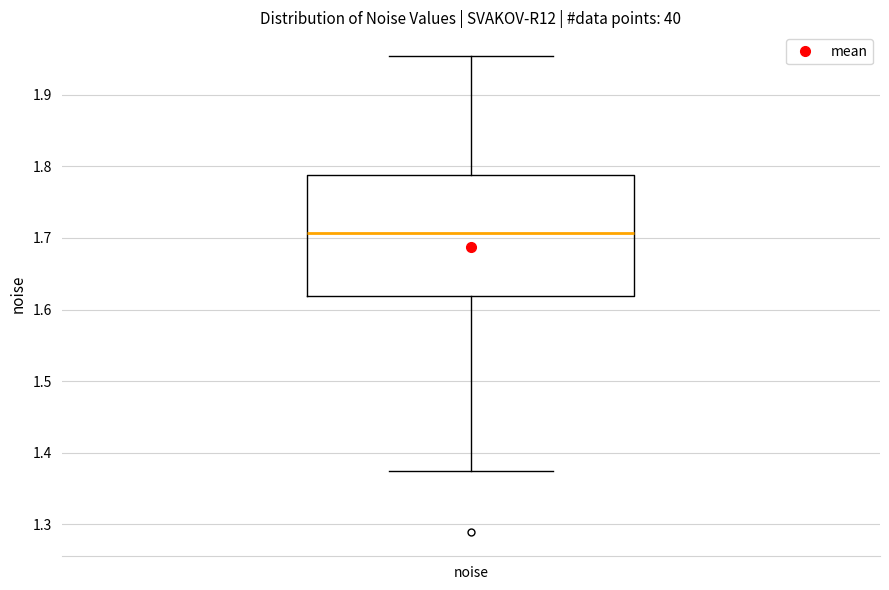

Transcribe this box plot: give where the median line is, the range the box spans, and where the two whiskers end, as read against the y-axis. The values are not printed on the chart, so give them approximately, as read against the axis.

median 1.71, box 1.62 to 1.79, whiskers 1.37 to 1.95